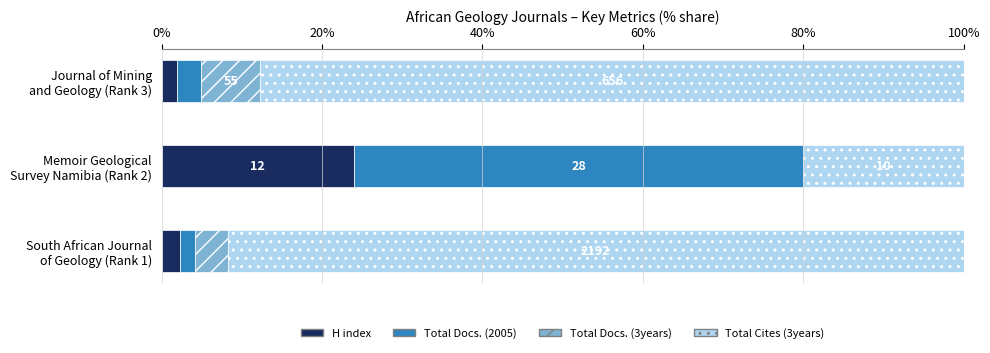

What is the value of the Total Cites (3years) bar at the 2nd from the left?

20.0